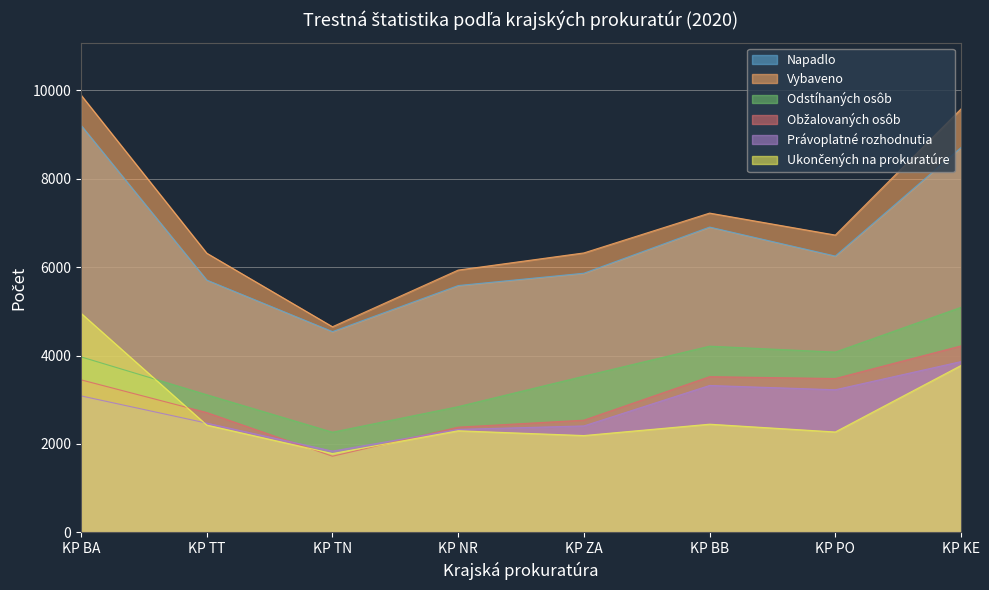

True or false: Odstíhaných osôb has more than 2 points higher than both neighbors.

False